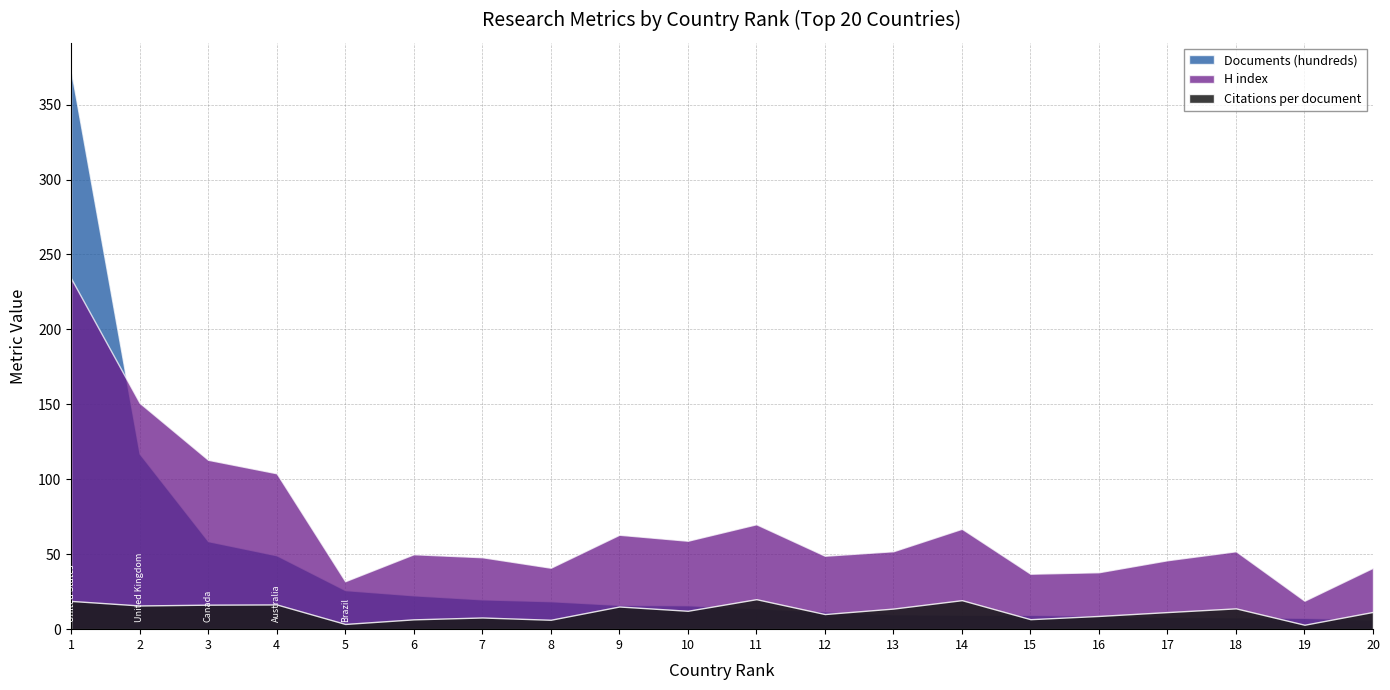

Reading left to right, extract all data points from this chart.

Citations per document: 18.8	15.8	16.3	16.5	3.5	6.5	7.8	6.3	15.1	12.3	20.0	10.1	13.7	19.4	6.7	8.8	11.4	13.9	3.0	11.5
H index: 234.0	151.0	113.0	104.0	32.0	50.0	48.0	41.0	63.0	59.0	70.0	49.0	52.0	67.0	37.0	38.0	46.0	52.0	19.0	41.0
Documents (hundreds): 372.6	117.1	58.7	49.3	26.1	22.6	19.9	18.7	16.2	16.0	14.0	11.8	10.0	9.6	9.6	9.0	8.2	8.0	7.6	6.5